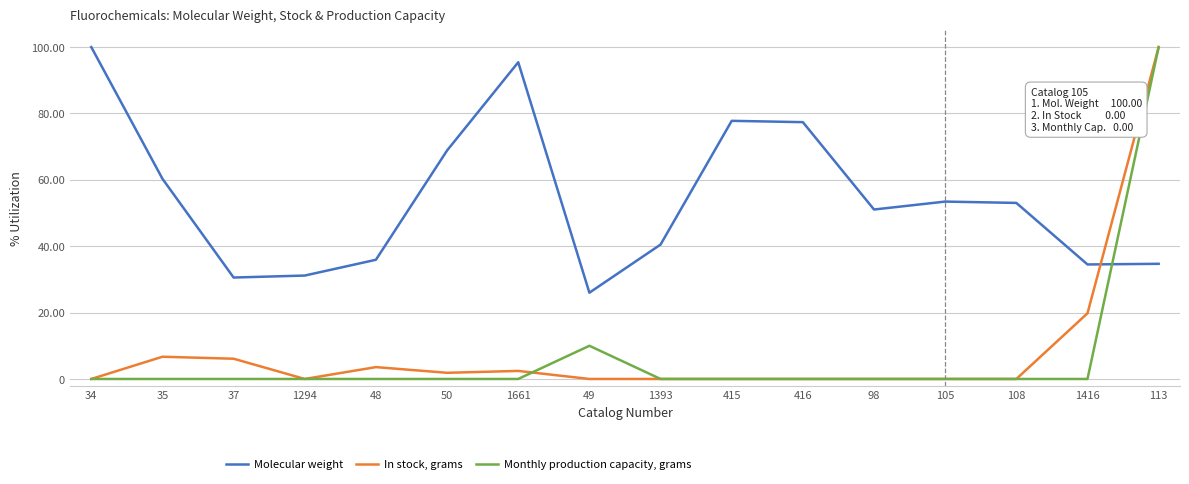

What is the total value across all series at 48?

39.5